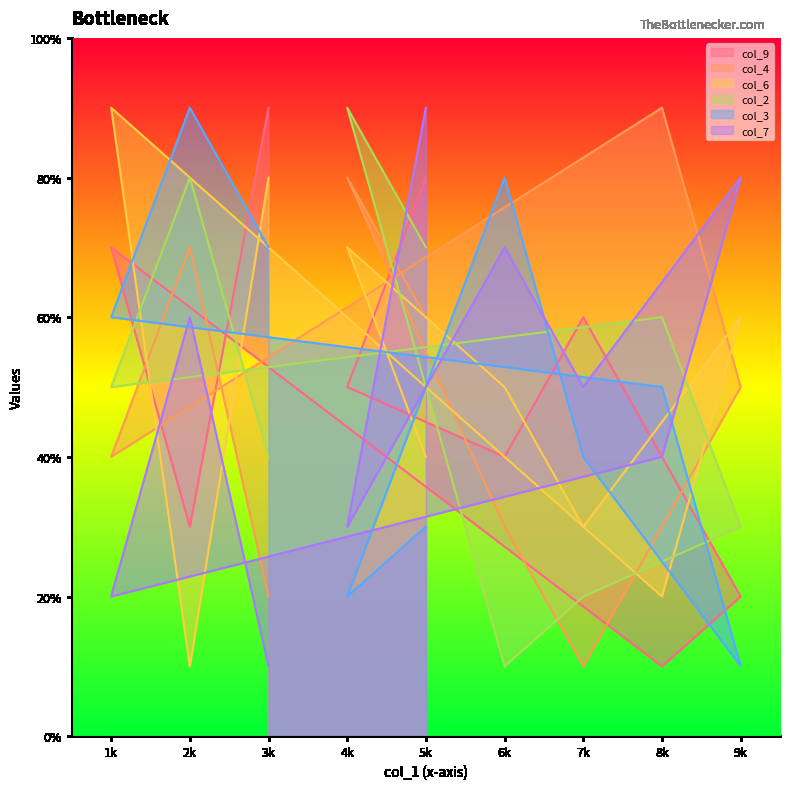

In col_3, how many points are higher than both neighbors (excluding endpoints)?

2